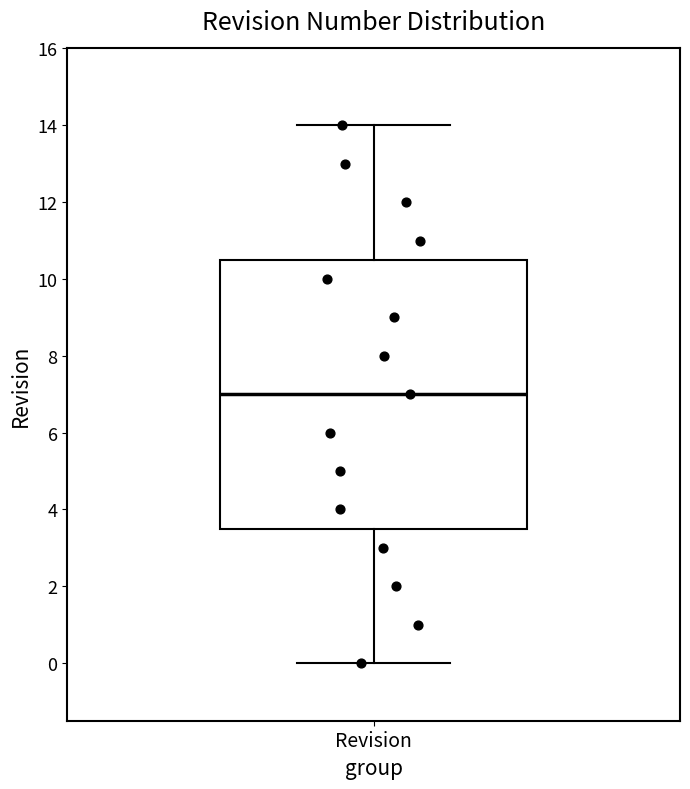

Where is the upper edge of the box for Revision on the y-axis? The values are not printed on the chart, so give them approximately, as read against the axis.

10.6